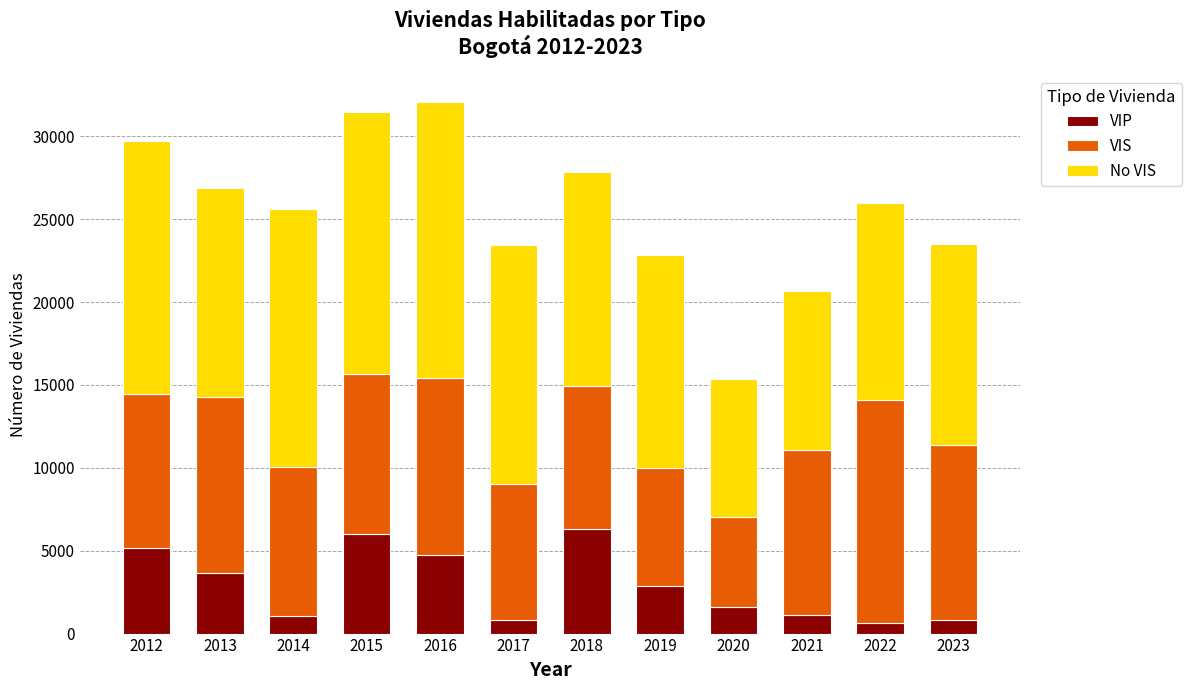

The VIP series shows 6016 at 2015. True or false?

True